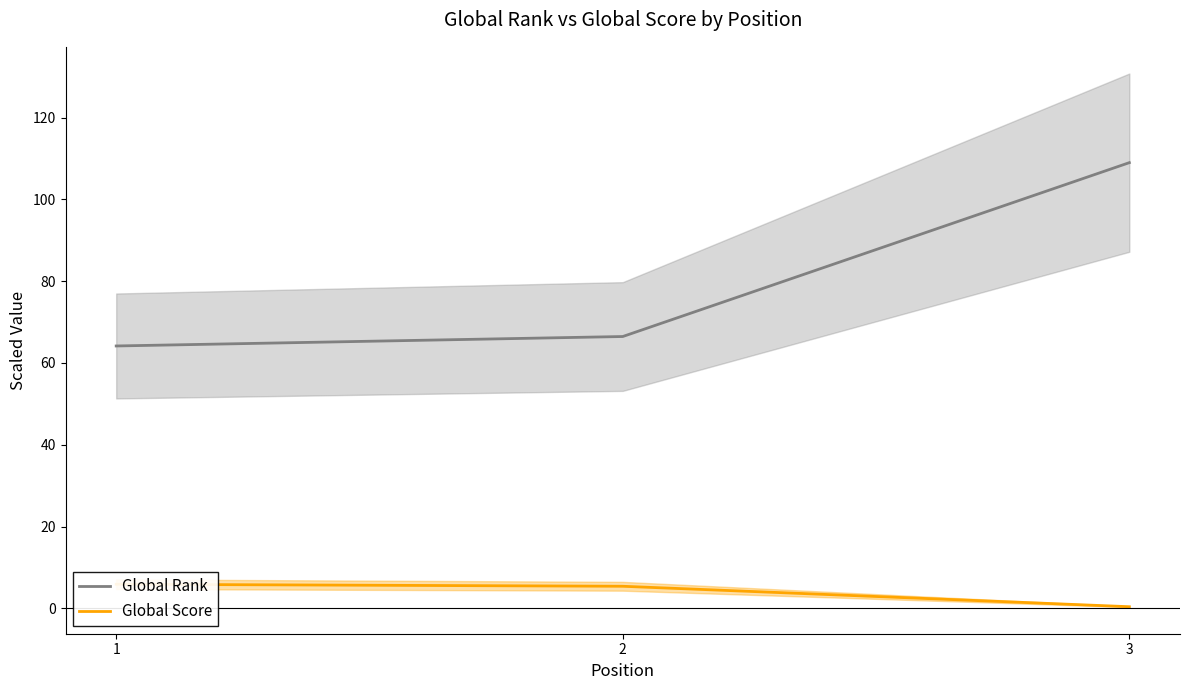

Count the number of categories in the chart.

3